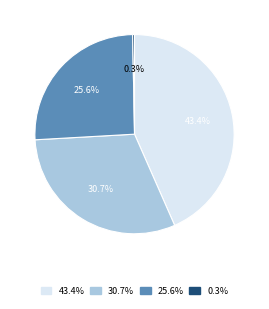

Is the sum of 25.6% and 0.3% greater than half?

No